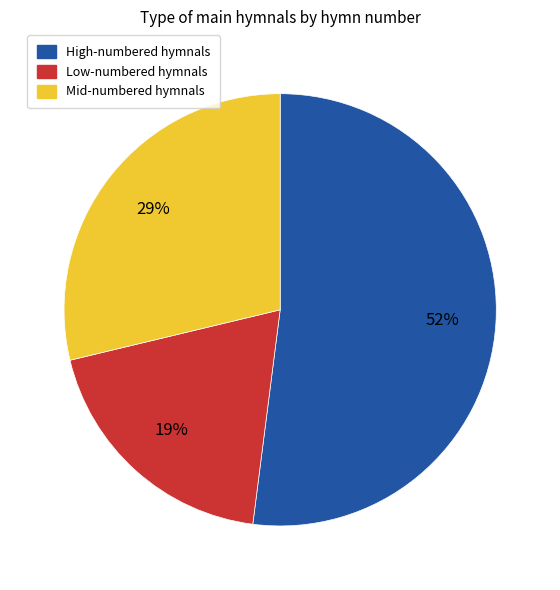

To the nearest percent, what is the difference between the largest and smallest slice percentages?

33%